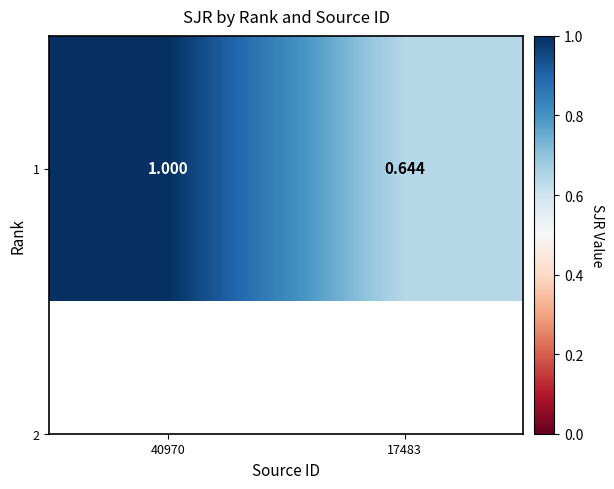

At which category does the chart reach its minimum across all series?

17483